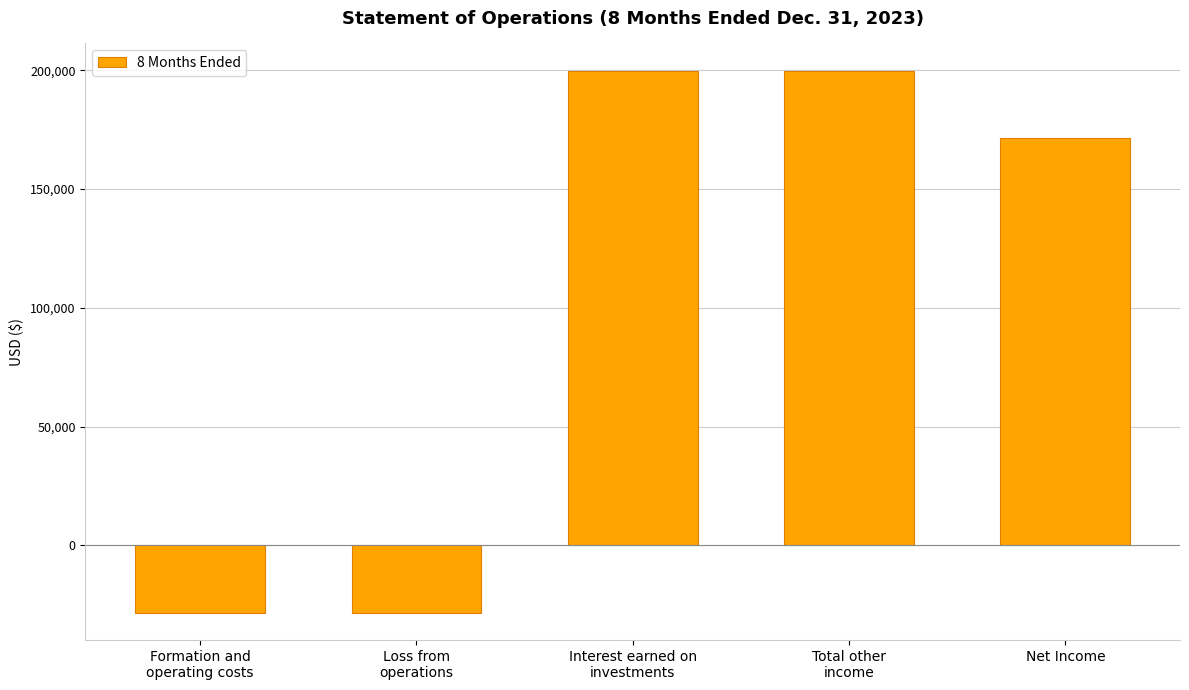

How many categories are shown in the chart?

5